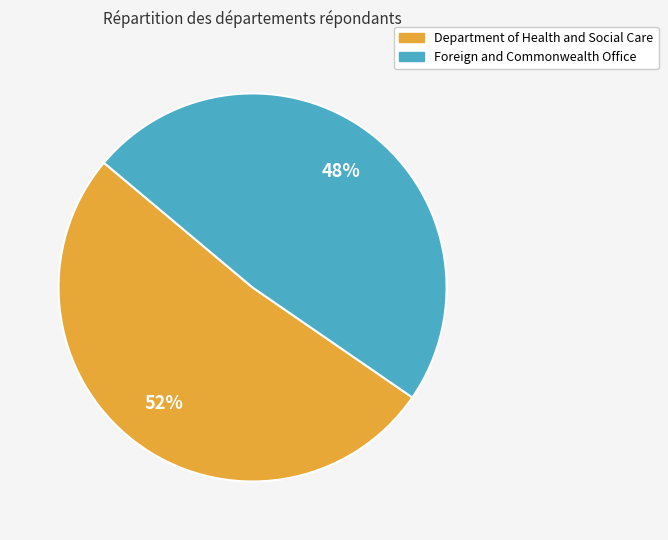

What percentage is the Foreign and Commonwealth Office slice, to the nearest percent?

48%